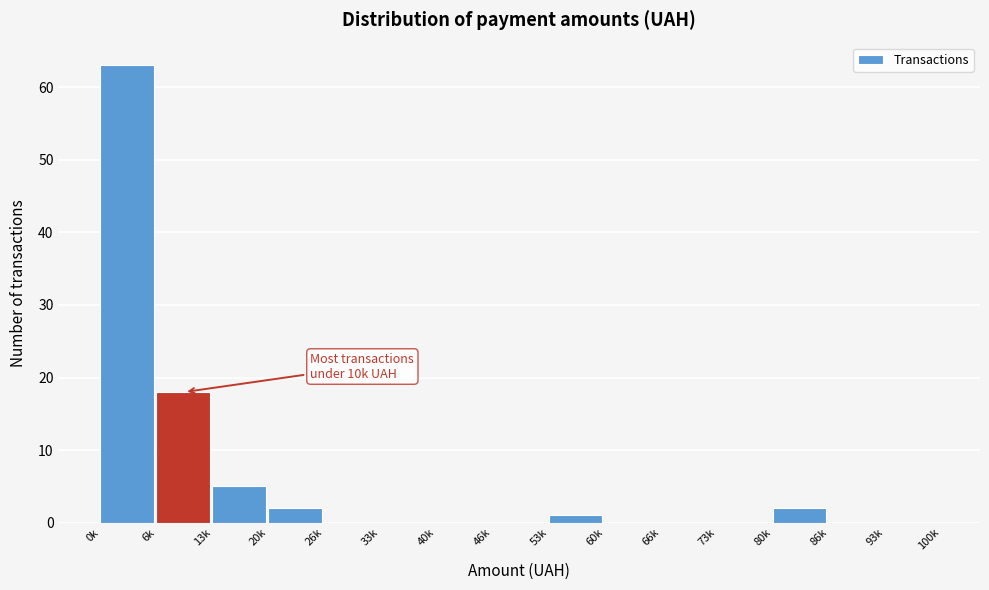

Reading left to right, list all the values displayed in this chart.

0k=63	6k=18	13k=5	20k=2	26k=0	33k=0	40k=0	46k=0	53k=1	60k=0	66k=0	73k=0	80k=2	86k=0	93k=0